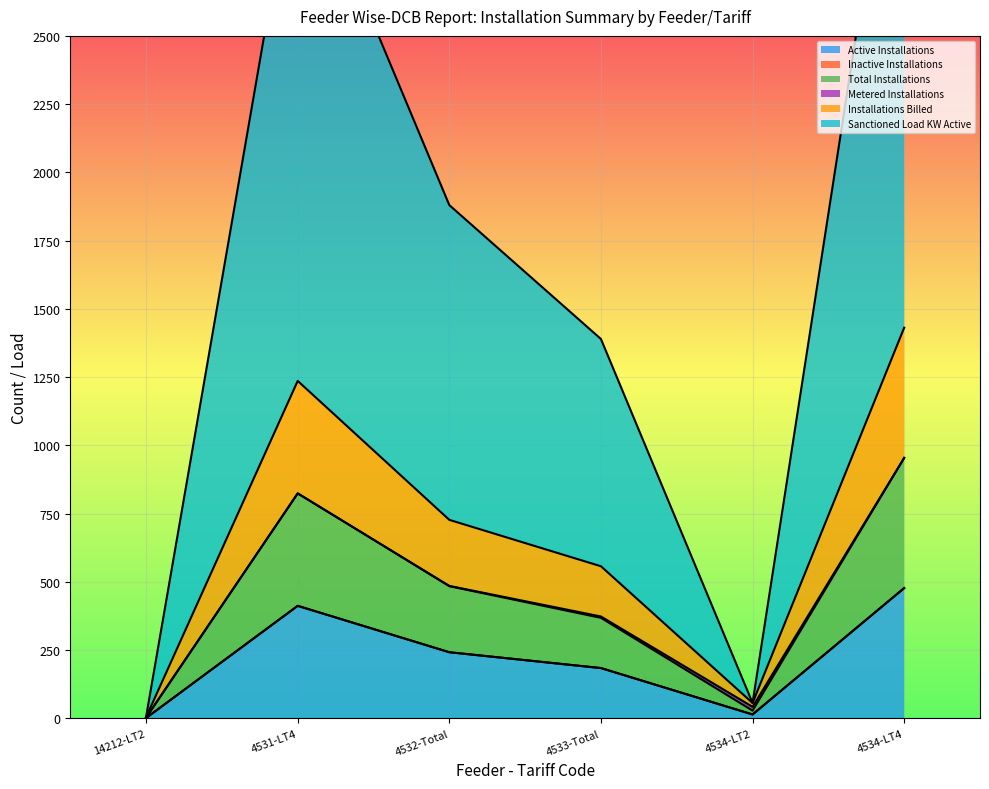

What position from the left is 14212-LT2?

1